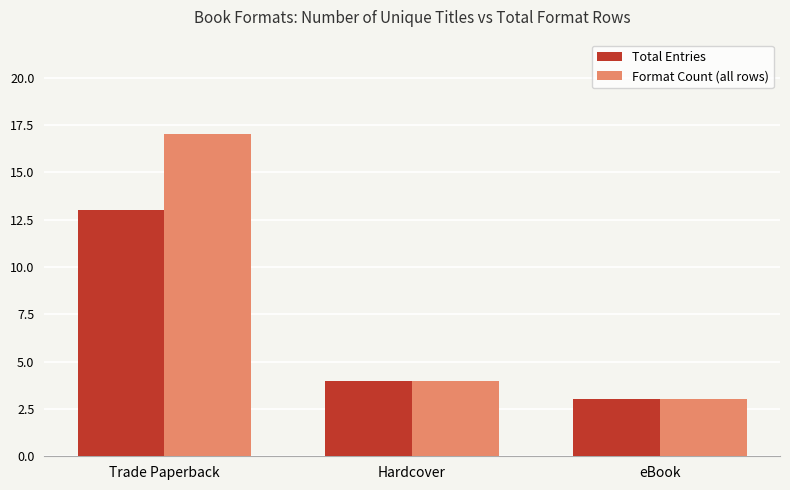

What position from the right is Trade Paperback?

3